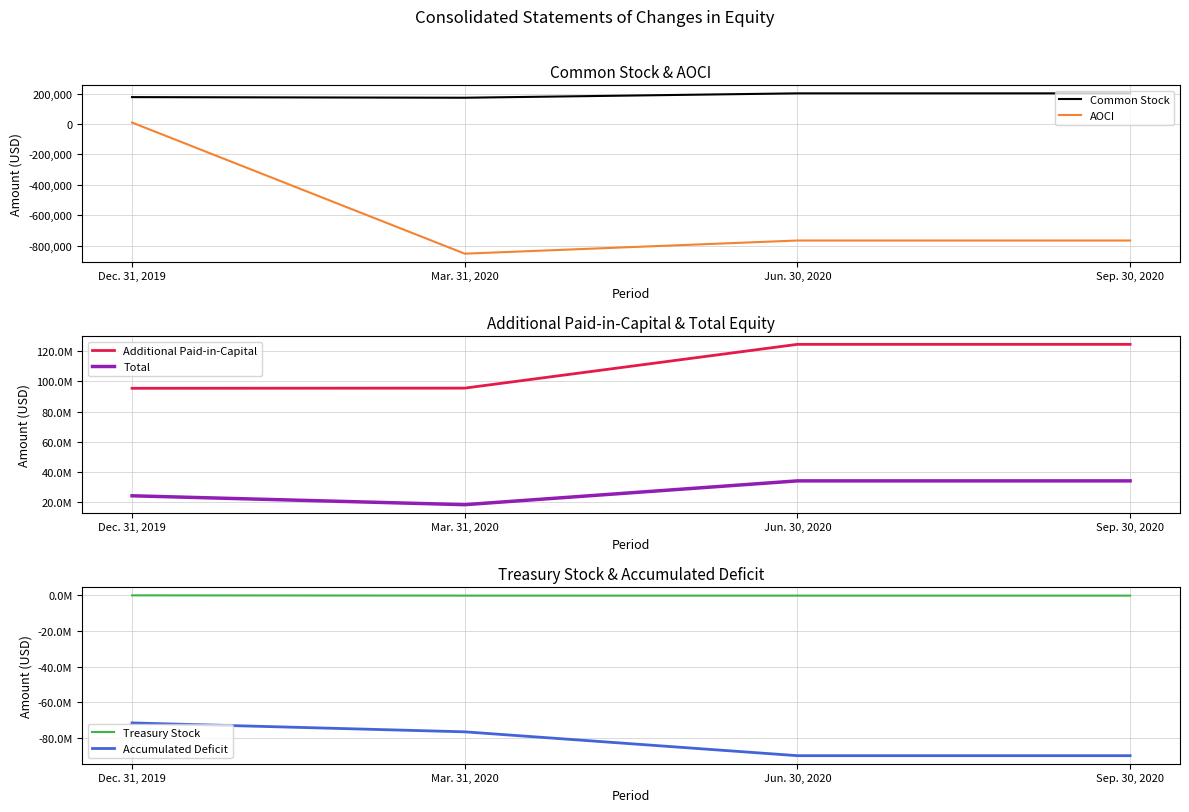

What is the difference between the highest and lowest values at Sep. 30, 2020?

214589399